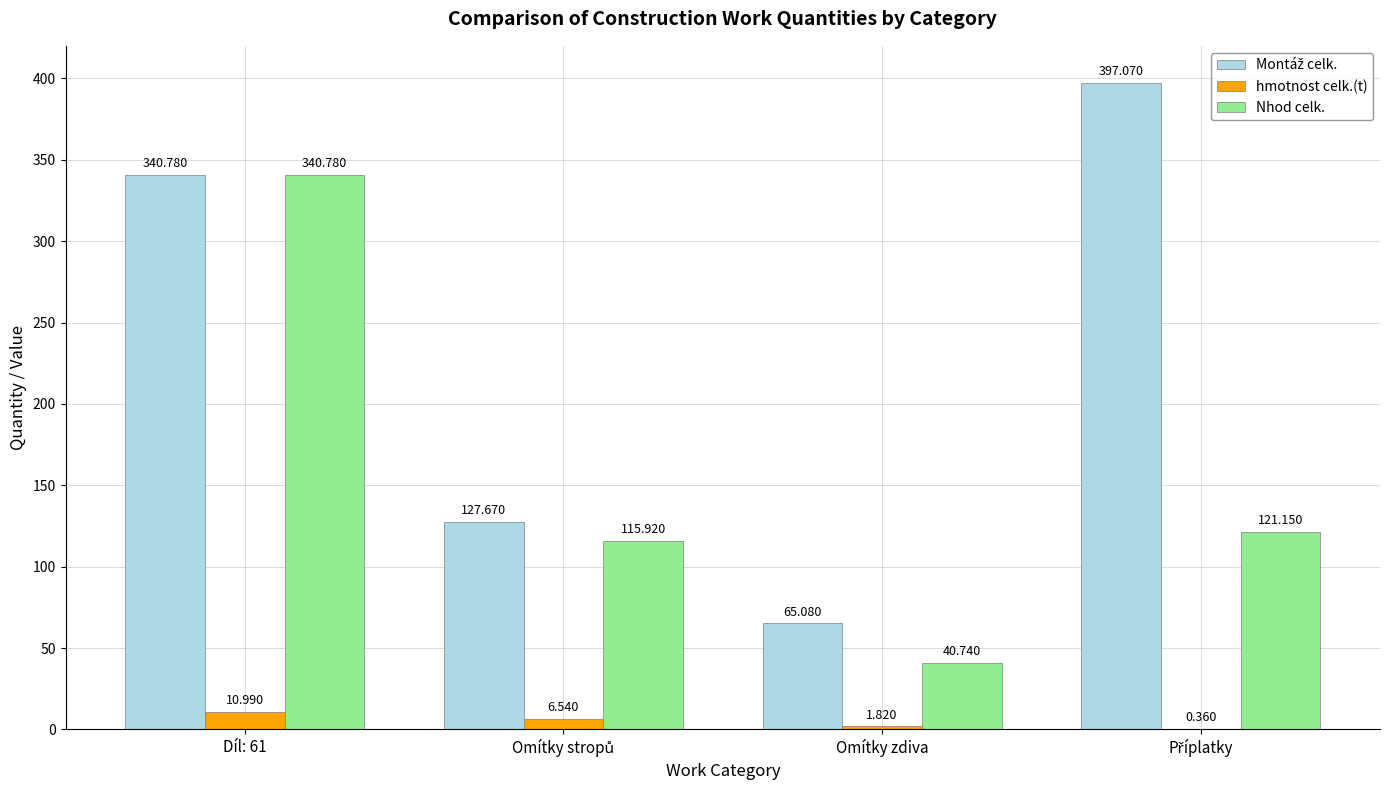

Is the value of Nhod celk. at Příplatky greater than the value of hmotnost celk.(t) at Díl: 61?

Yes